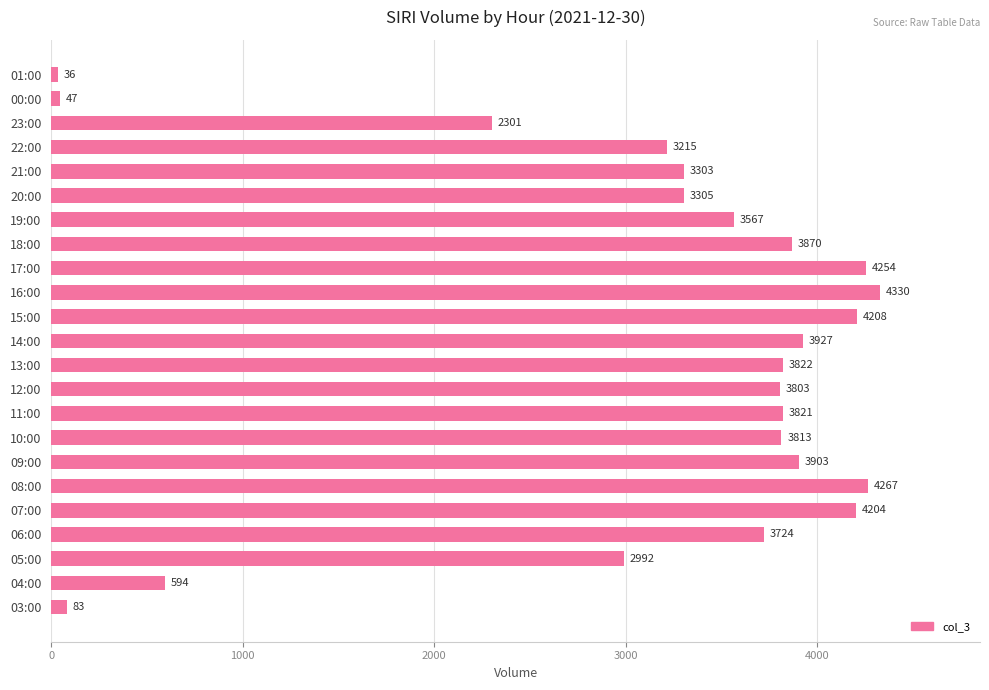

What is the average value?

3104